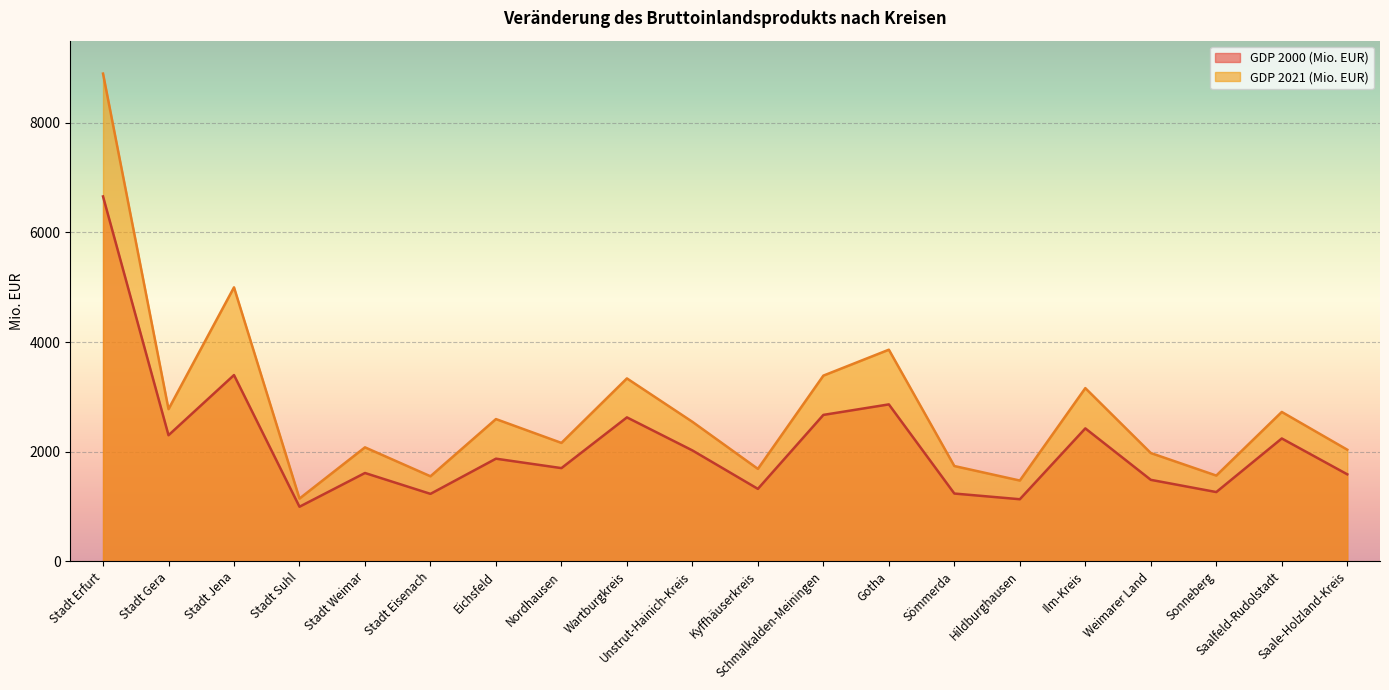

What are all the series names shown in the legend?

GDP 2000 (Mio. EUR), GDP 2021 (Mio. EUR)